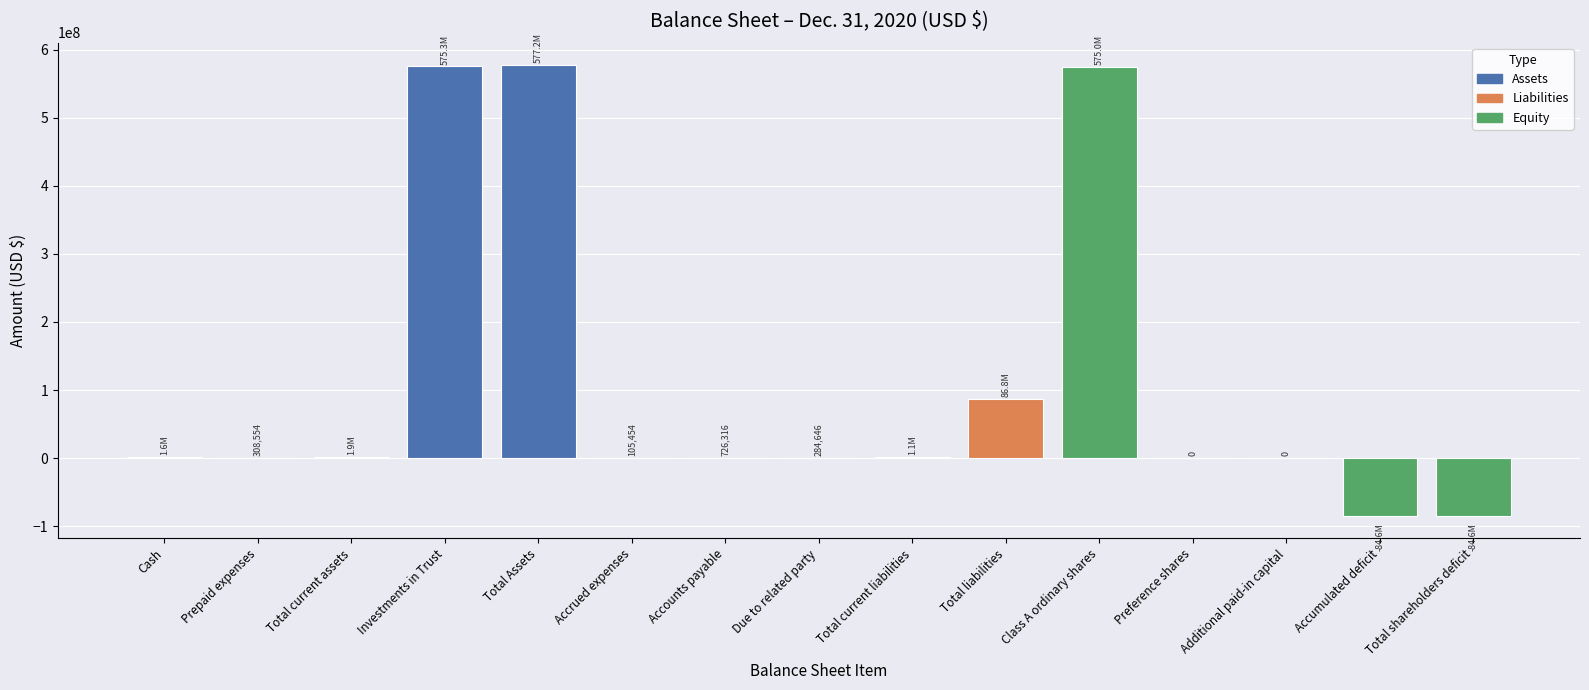

True or false: the data shows 575282641 at Investments in Trust.

True